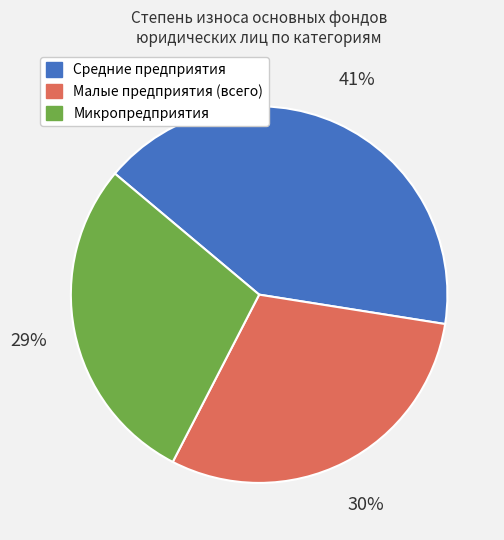

Which category has the smallest portion of the pie?

Микропредприятия